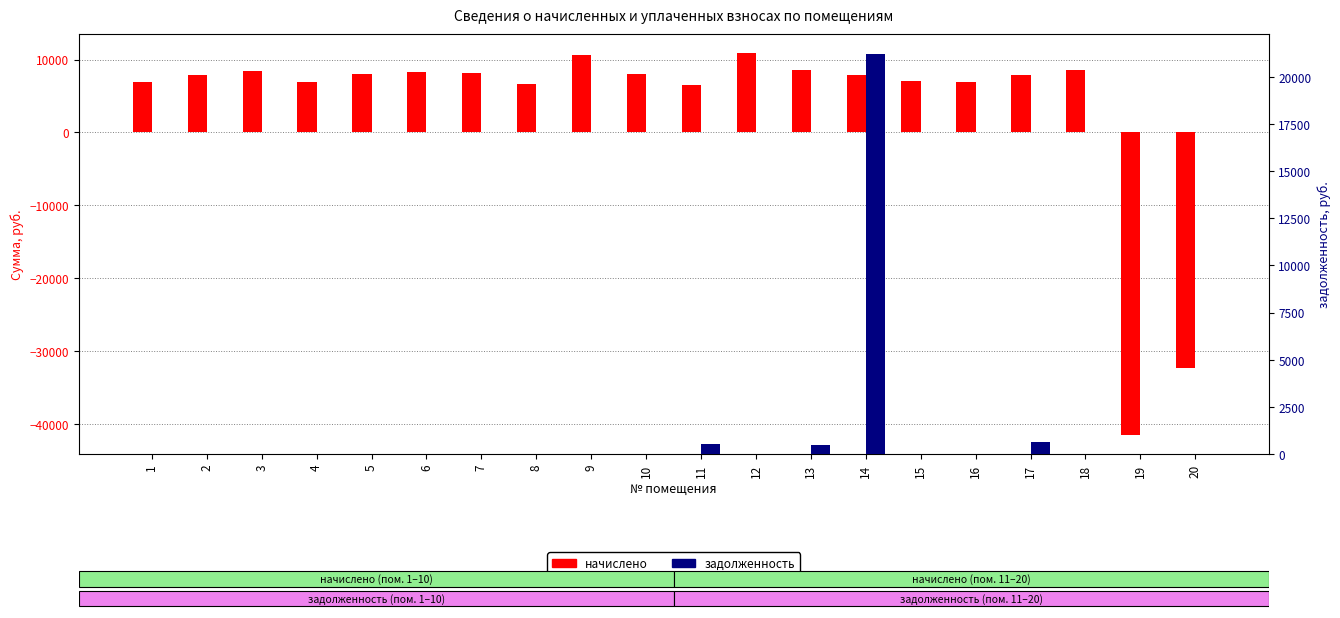

What is the sum of the начислено values at 11 and 16?

13430.2